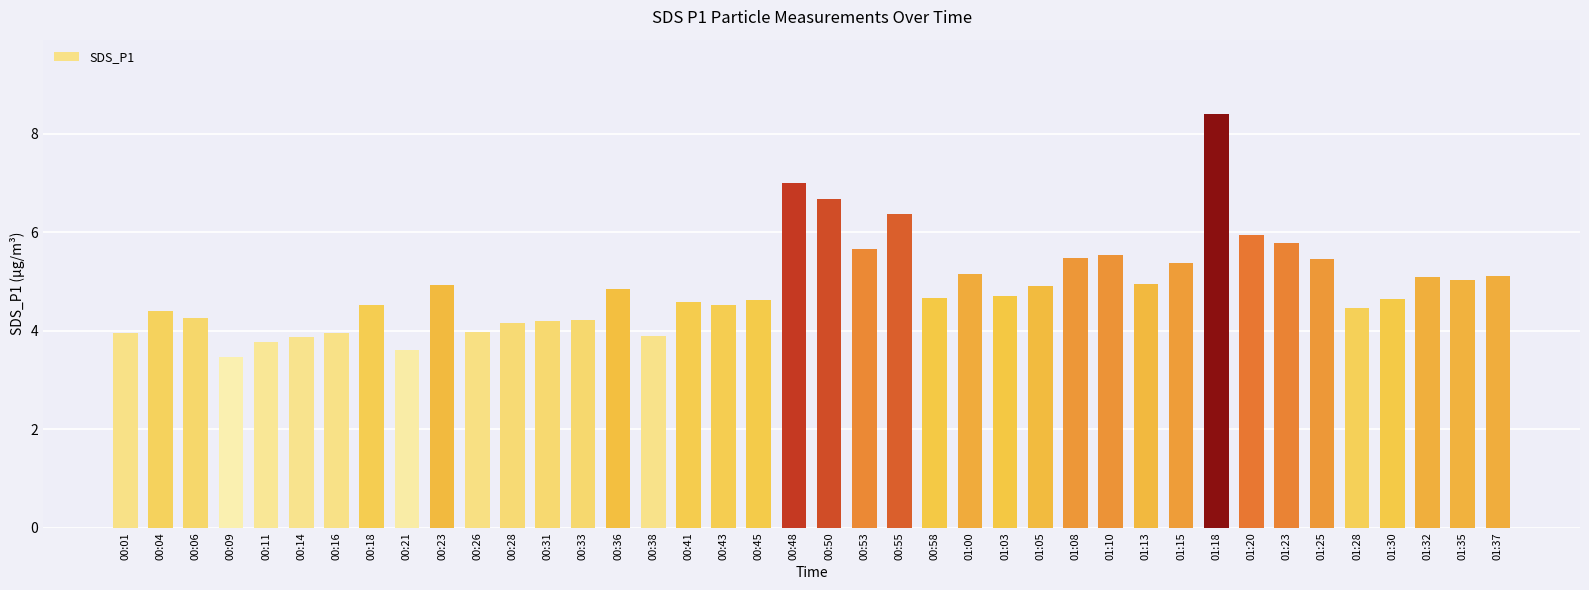

Count the number of data series in this chart.

1